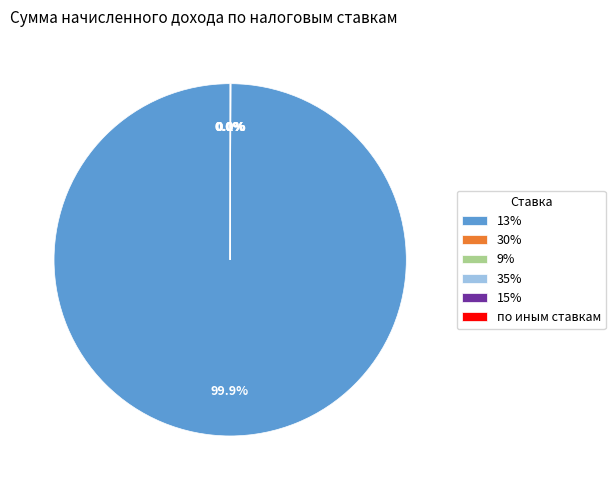

Does any single category account for the majority?

Yes